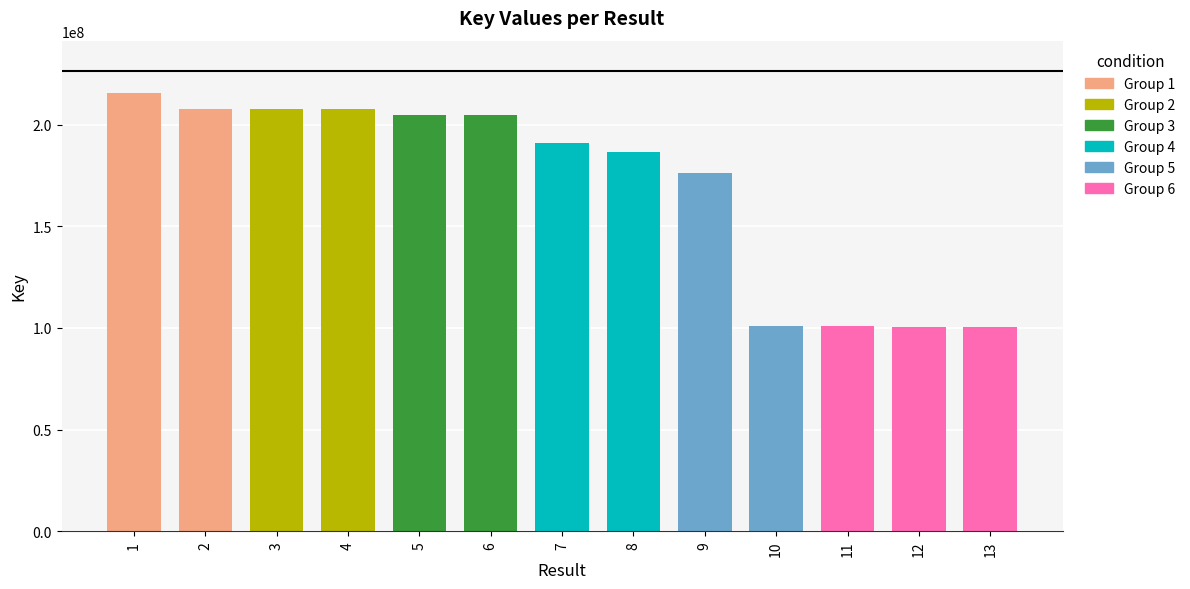

What is the ratio of the value at 4 to the value at 13?

2.1